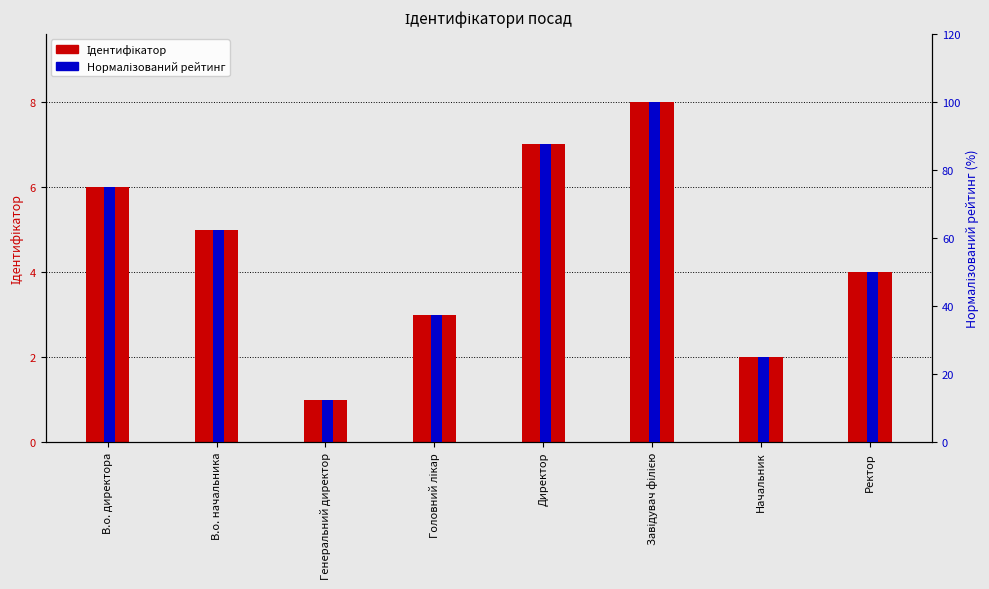

At В.о. директора, list the series in order from smallest to largest.

Ідентифікатор, Нормалізований рейтинг